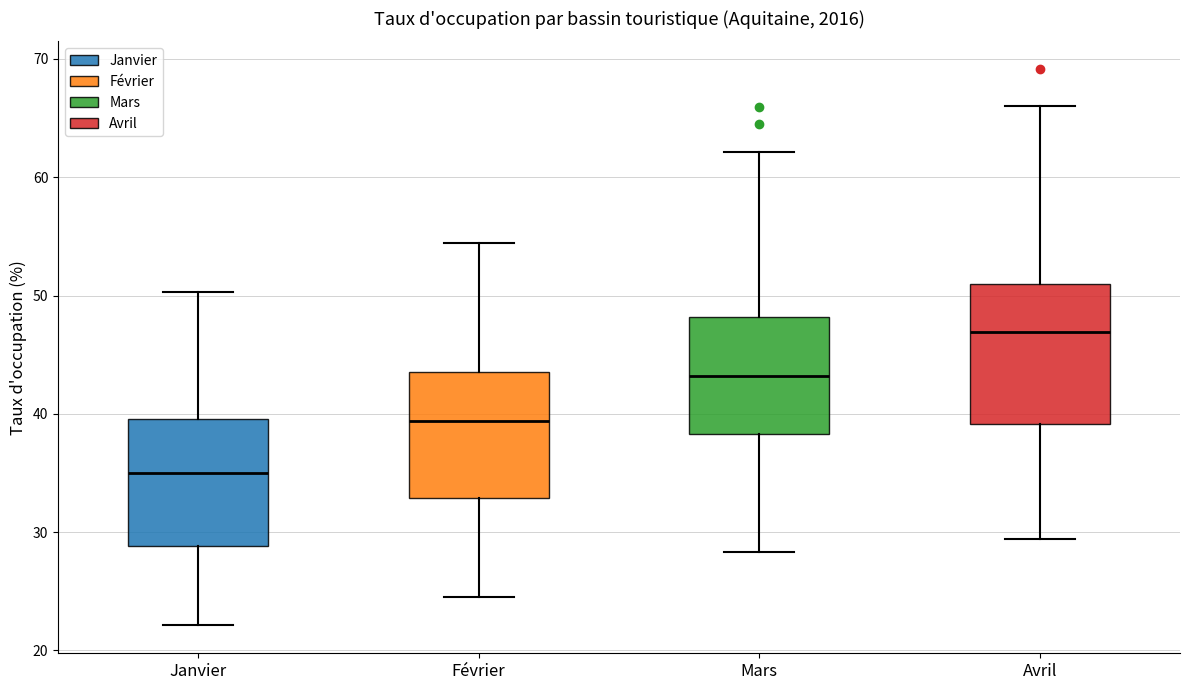

Which box is the tallest, from its lower edge to its upper edge?

Avril